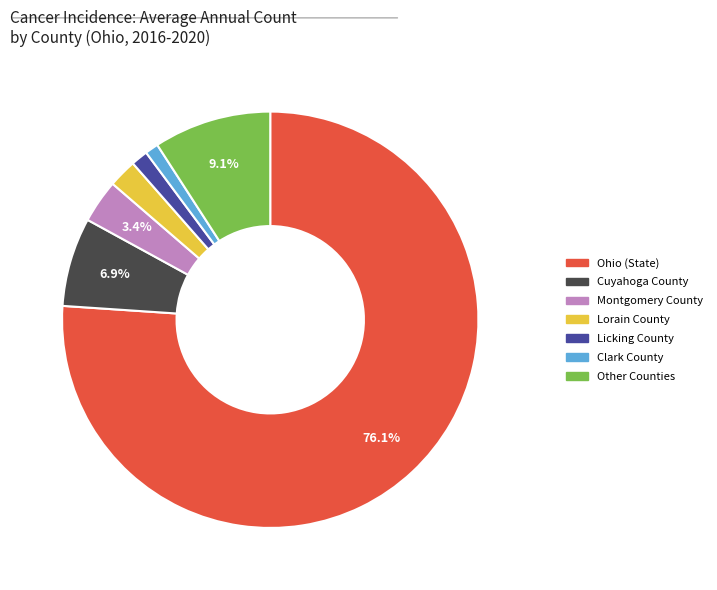

How many slices are in this pie chart?

7